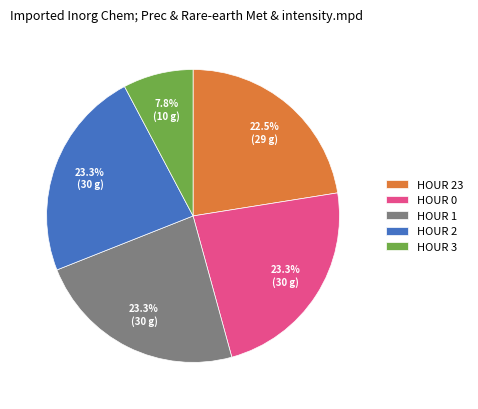

What percentage is NOT represented by HOUR 3?

92.2%